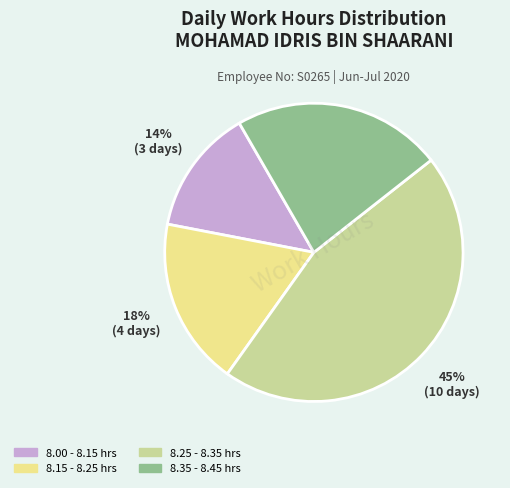

Combined, do 8.00 - 8.15 hrs and 8.15 - 8.25 hrs account for over 50%?

No